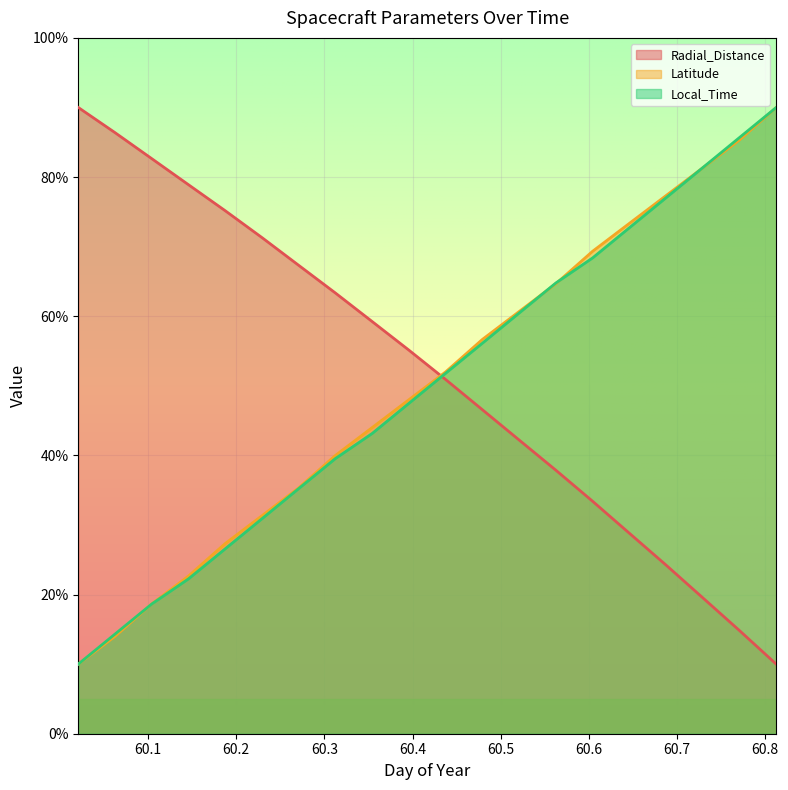

Which category has the lowest value across all series?

60.8125